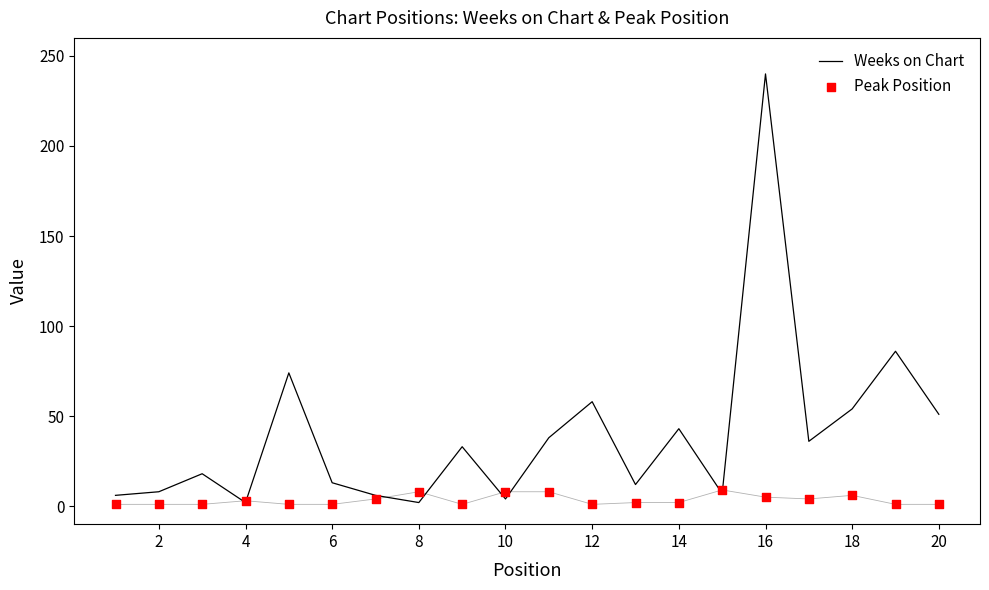

Which series contains the lowest Y value?

Peak Position